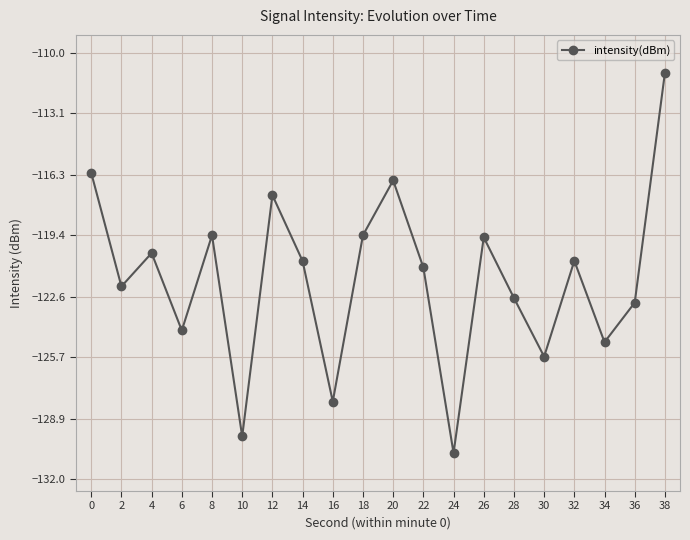

How many interior local peaks (higher than both neighbors) does the data have?

6